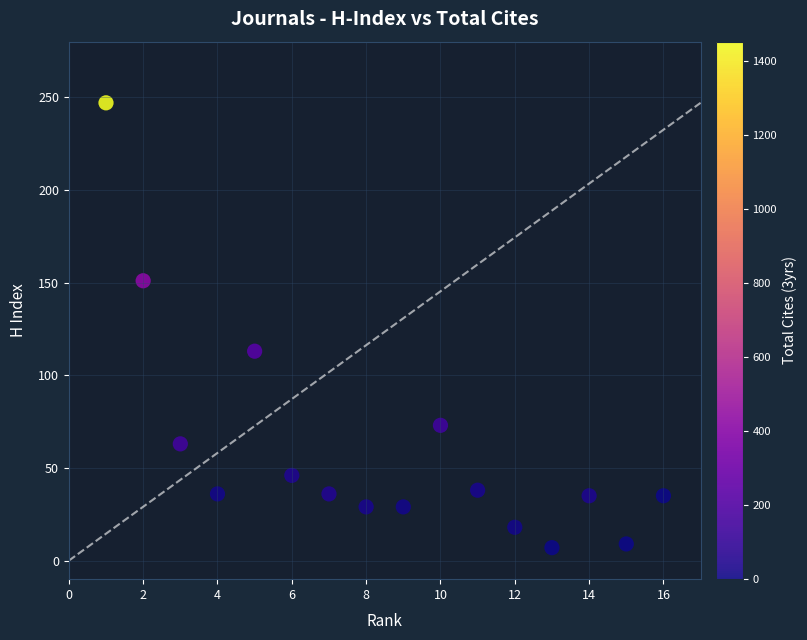

What Y value in the scatter plot is closest to 127?

113